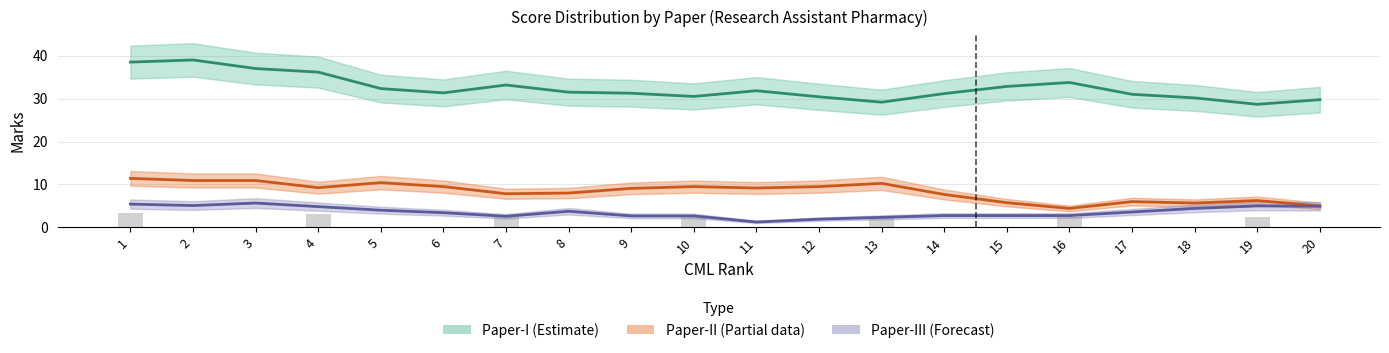

Which has a higher value, 17 or 13?

17